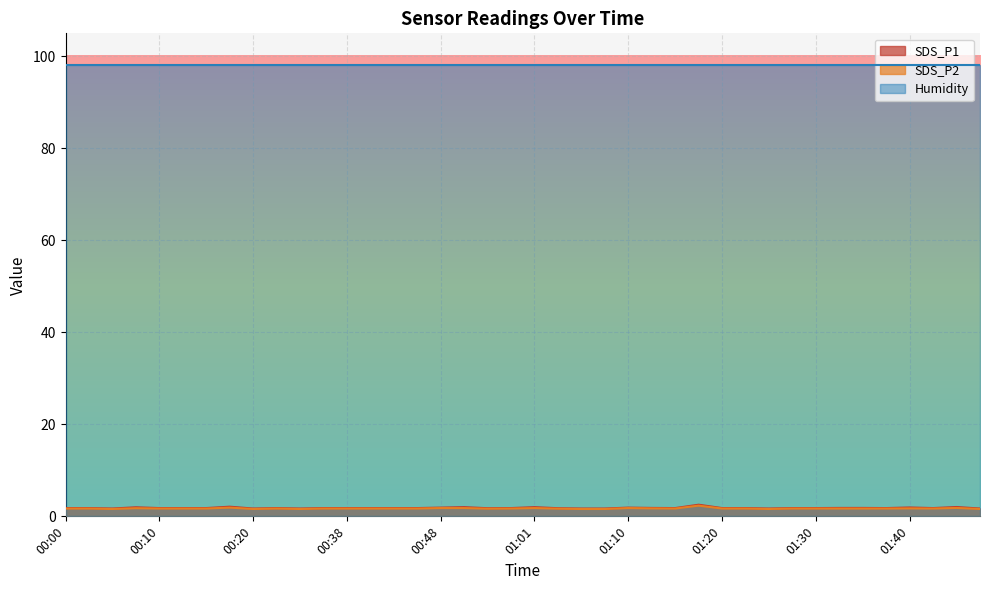

Which label corresponds to the largest value in the chart?

01:18